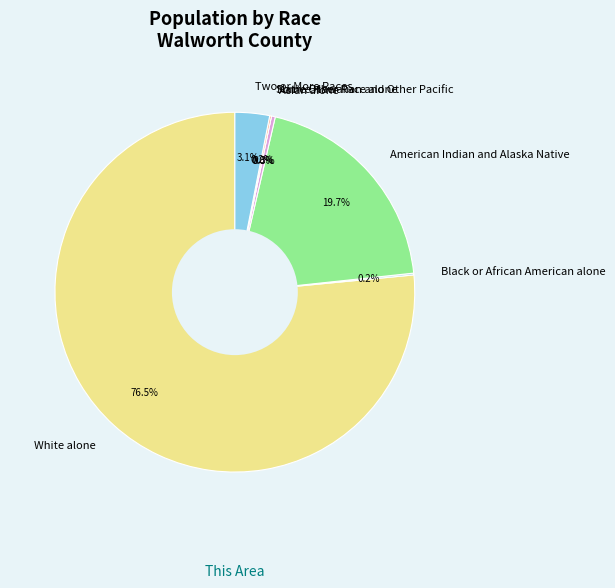

Does White alone account for over 50% of the chart?

Yes